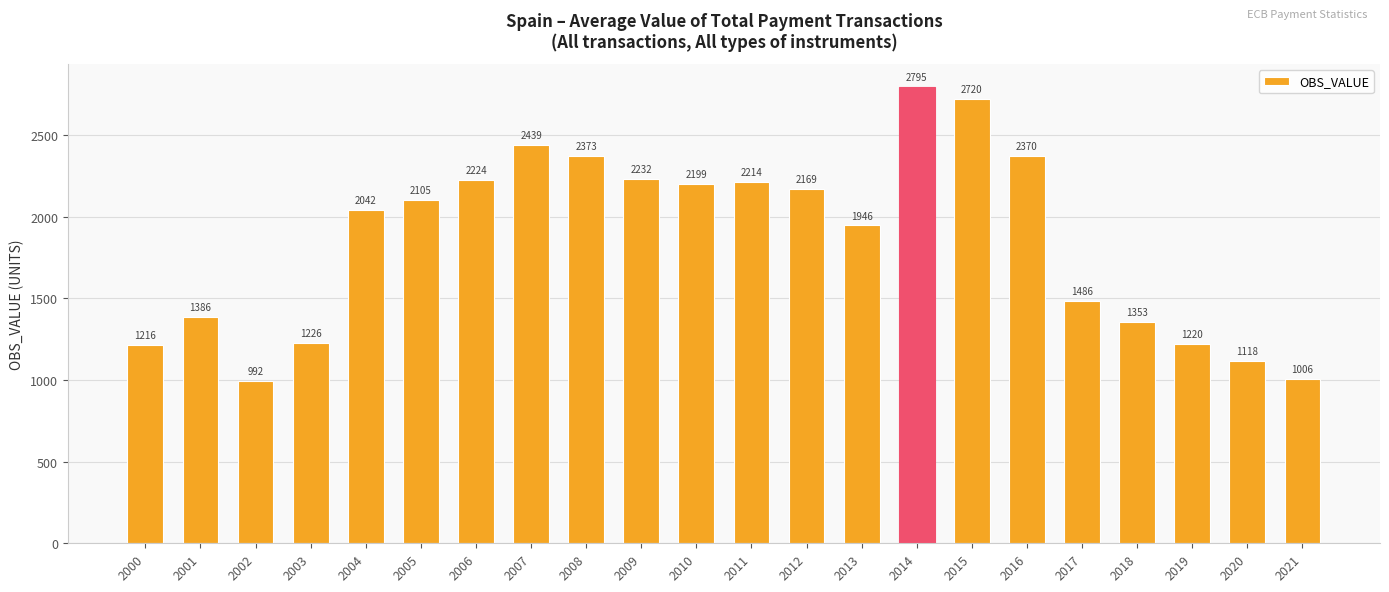

Which category has the highest value across all series?

2014